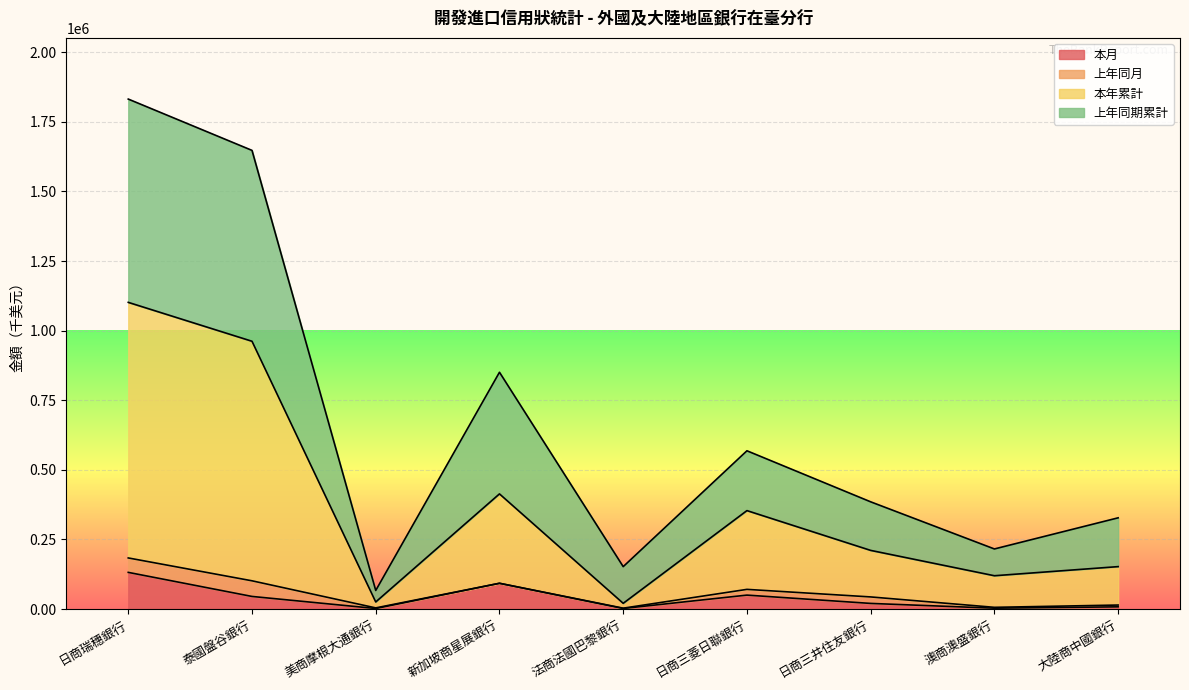

How many values in the 本月 series are below 20124?

4